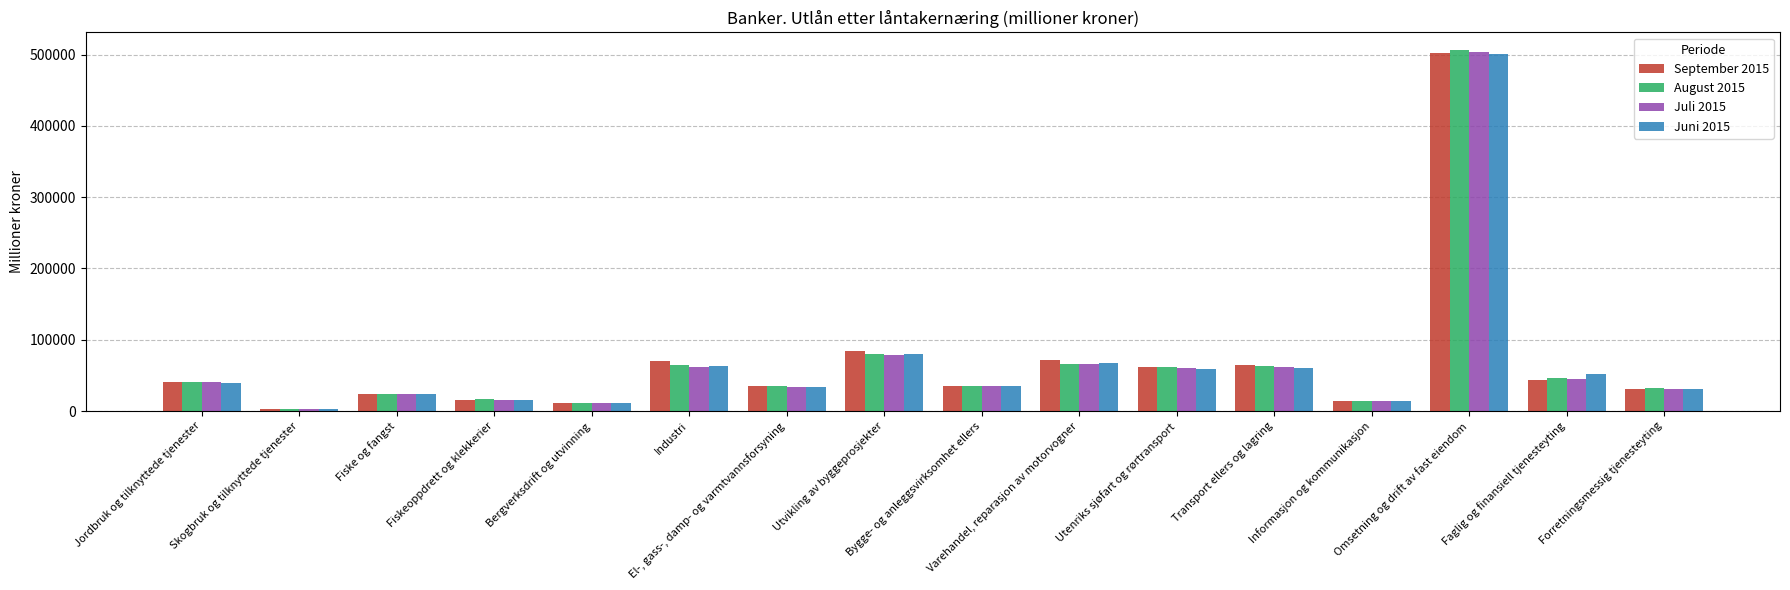

Where does the Juli 2015 series first go above 40216?

Industri